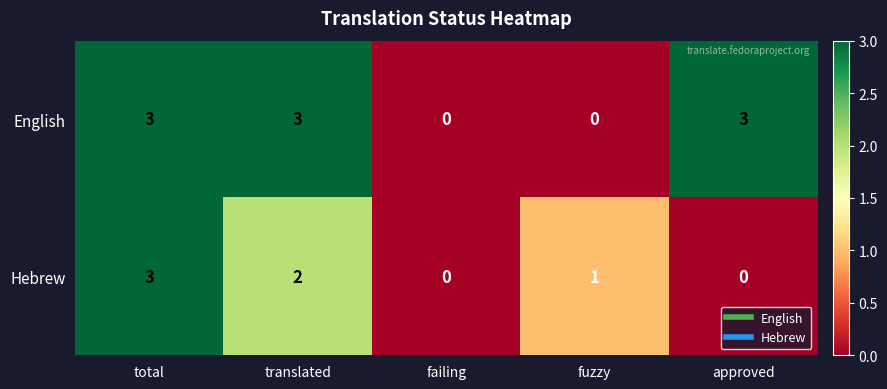

What is the total value across all series at approved?

3